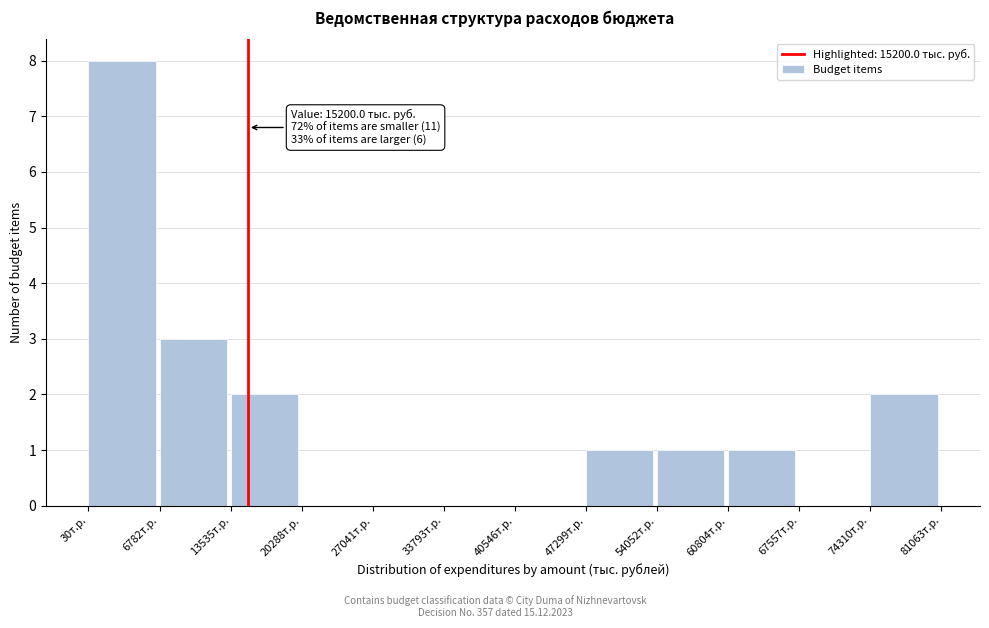

Which range on the x-axis has the tallest bar?

0 to 7000